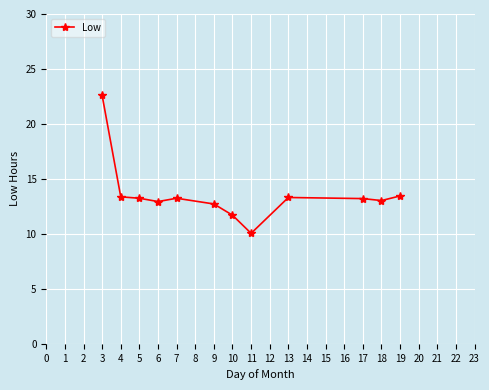

The chart shows a value of 13.2 at 5. True or false?

True